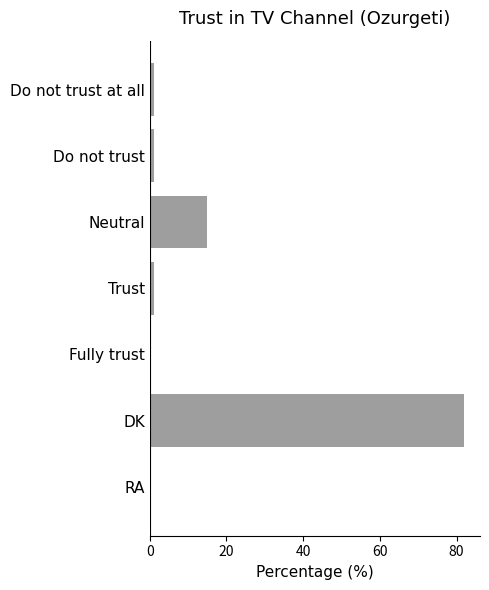

Are the bars horizontal?

Yes